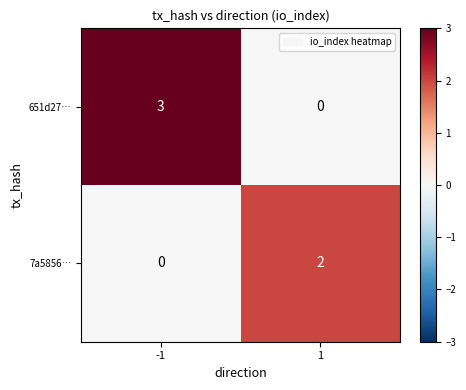

What is the total value across all series at 1?

2